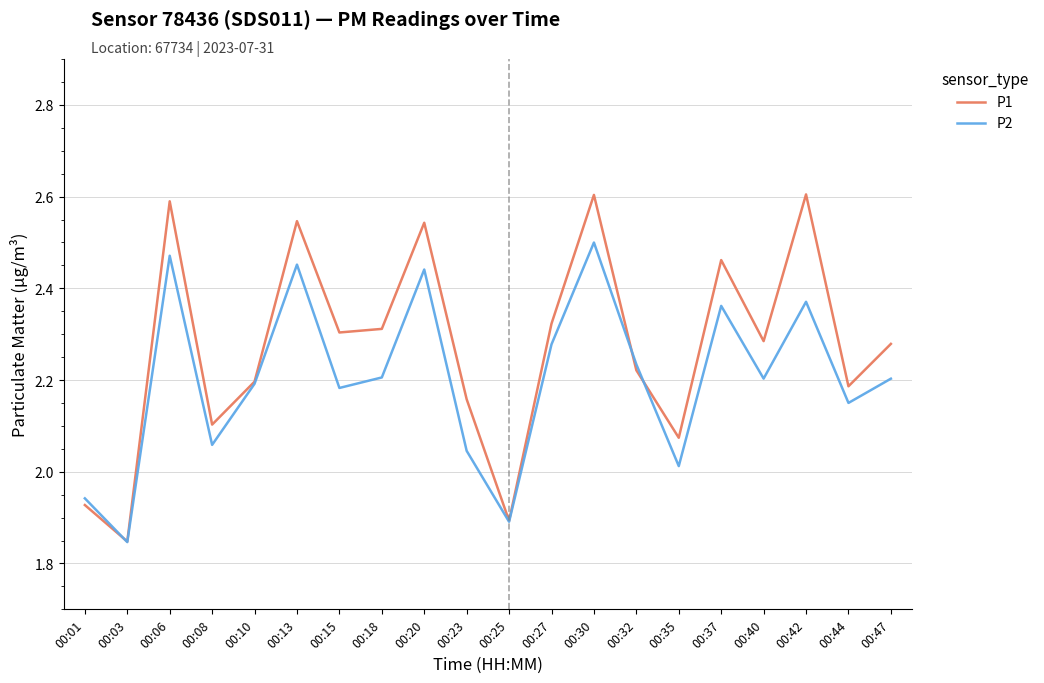

What is the maximum value for P1?

2.6